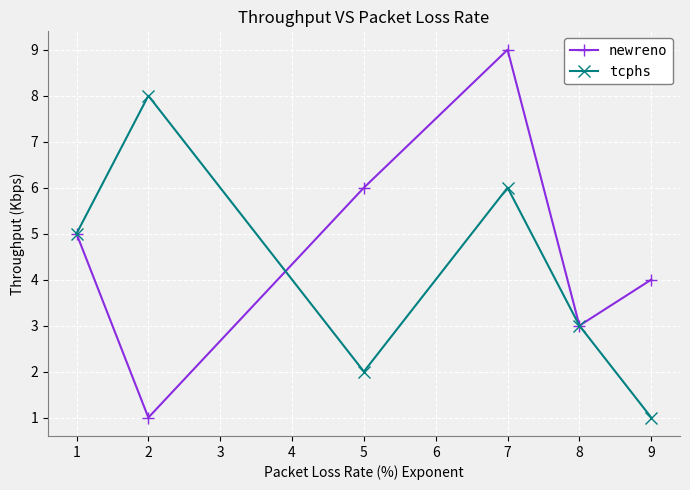

How many data points in newreno are less than 5?

3